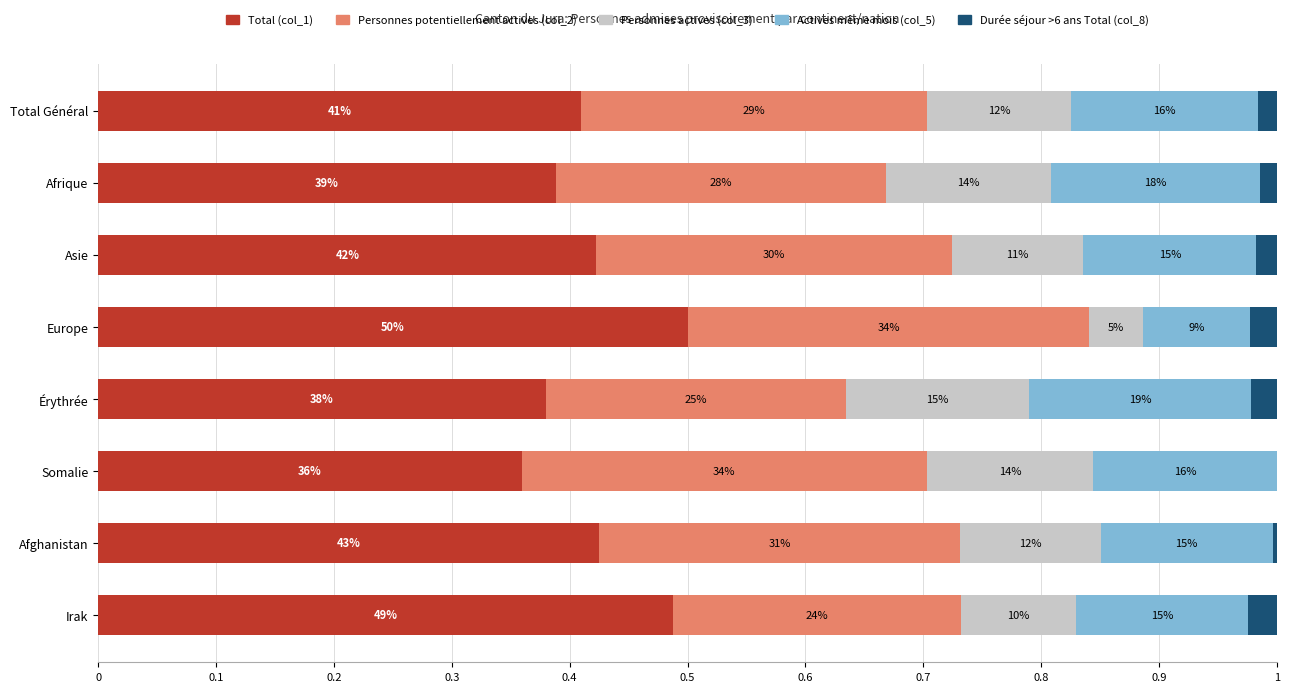

Reading left to right, transcribe all the data shown in this chart.

Total (col_1): 0.4	0.4	0.4	0.5	0.4	0.4	0.4	0.5
Personnes potentiellement actives (col_2): 0.3	0.3	0.3	0.3	0.3	0.3	0.3	0.2
Personnes actives (col_3): 0.1	0.1	0.1	0.0	0.2	0.1	0.1	0.1
Actives même mois (col_5): 0.2	0.2	0.1	0.1	0.2	0.2	0.1	0.1
Durée séjour >6 ans Total (col_8): 0.0	0.0	0.0	0.0	0.0	0.0	0.0	0.0